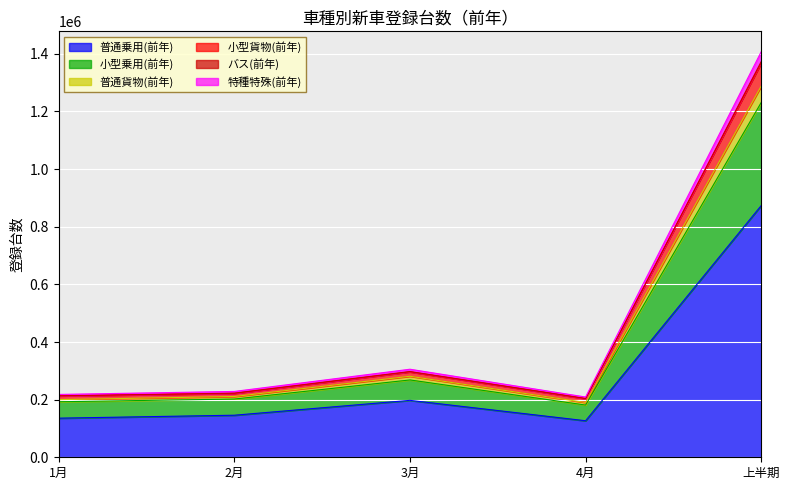

Which category has the highest value in the 普通乗用(前年) series?

上半期